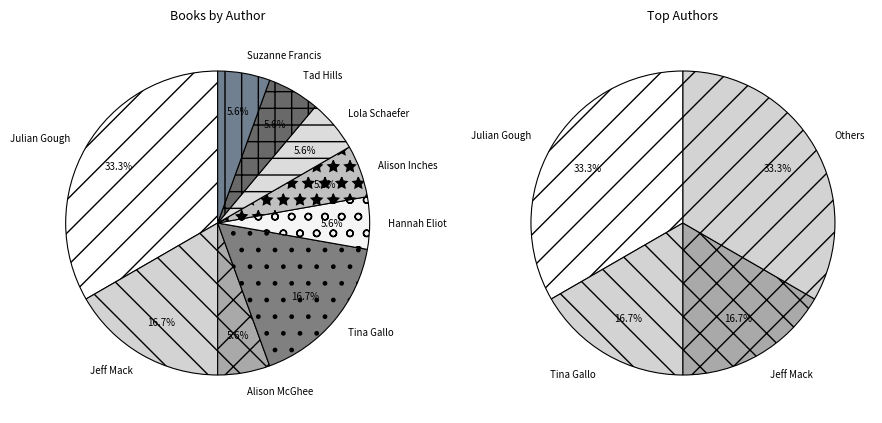

What is the ratio of the value at Julian Gough (149950798) to the value at Alison Inches (1462038)?

6.0